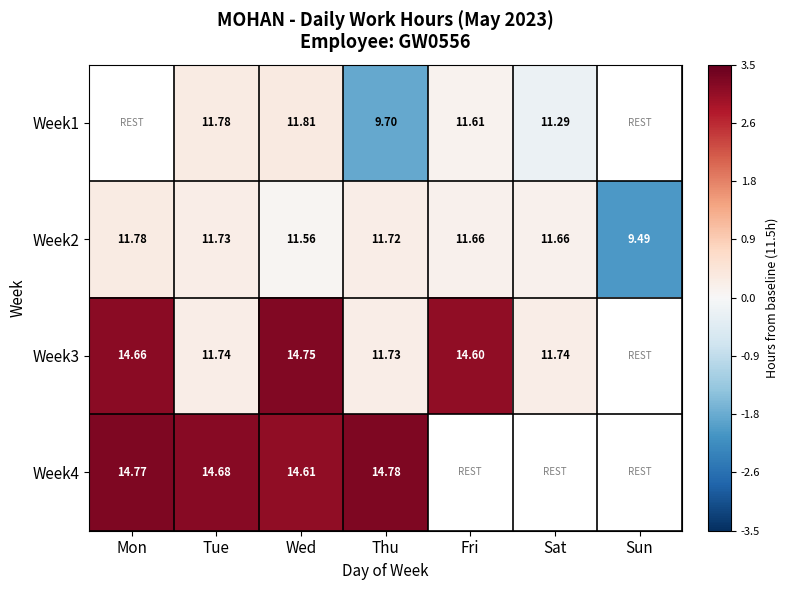

Which has a higher value, Wed or Sat?

Wed